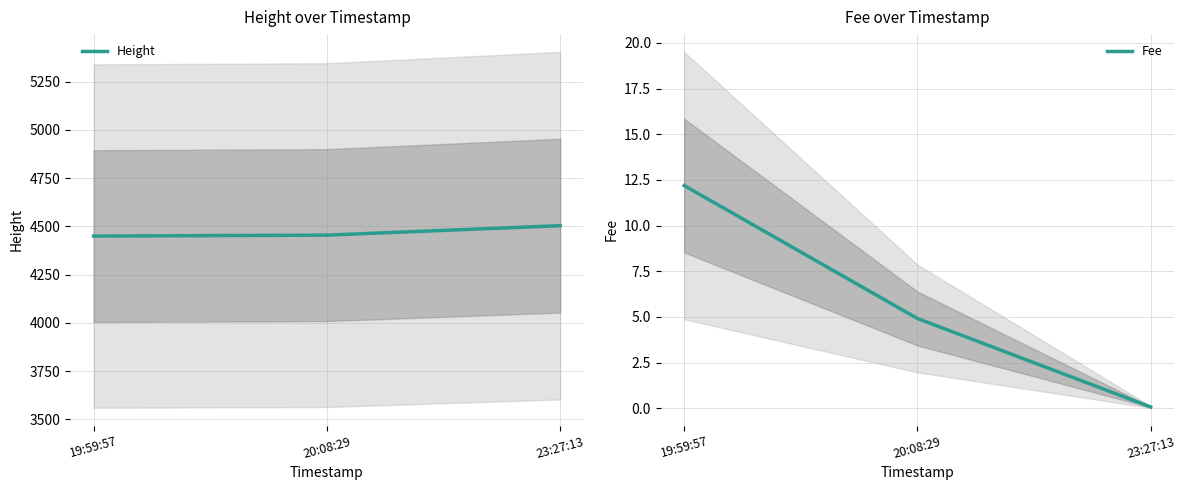

What is the difference between the Fee values at 23:27:13 and 19:59:57?

12.1